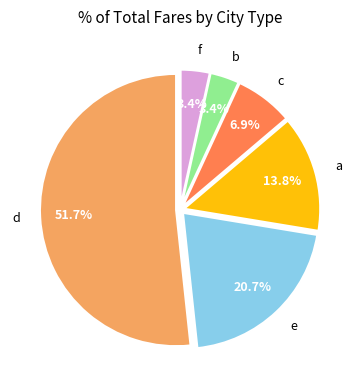

Combined, what portion of the pie is c and e?

27.6%